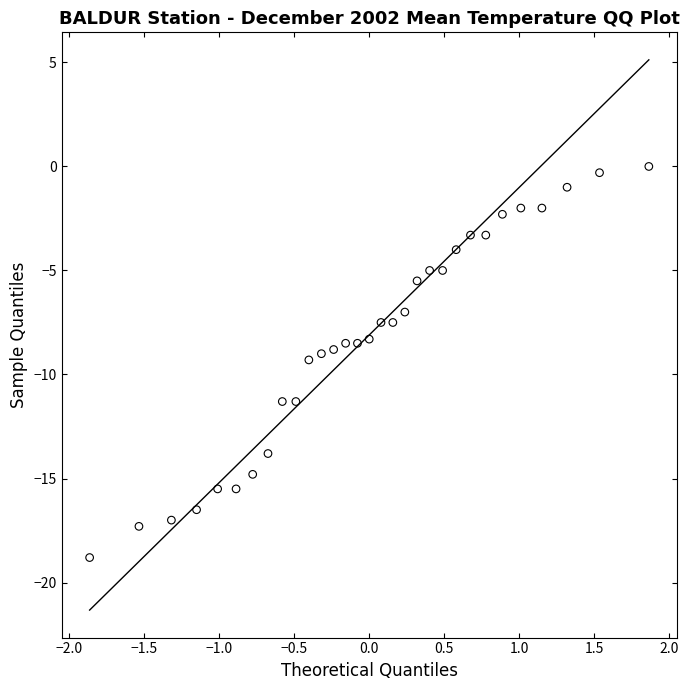

What is the range of Y values (max minus min)?

18.8